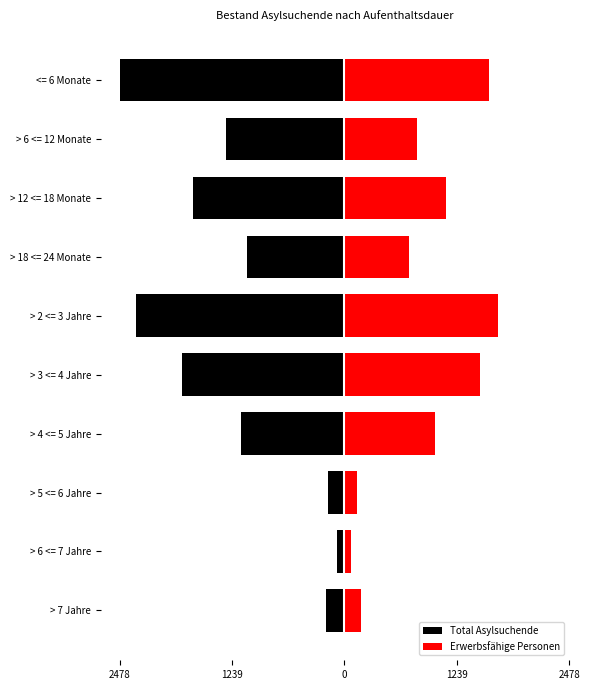

Which series has the widest spread of values?

Total Asylsuchende